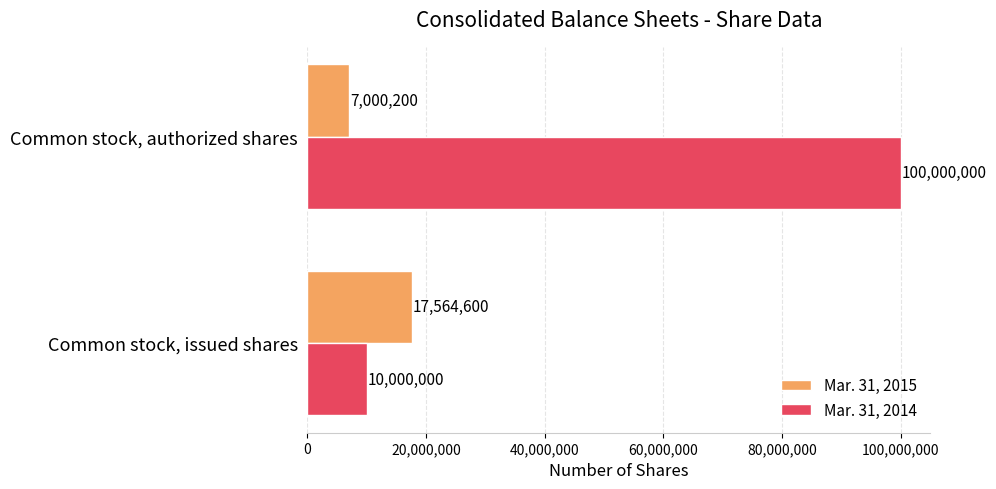

Which category has the lowest value in the Mar. 31, 2015 series?

Common stock, authorized shares